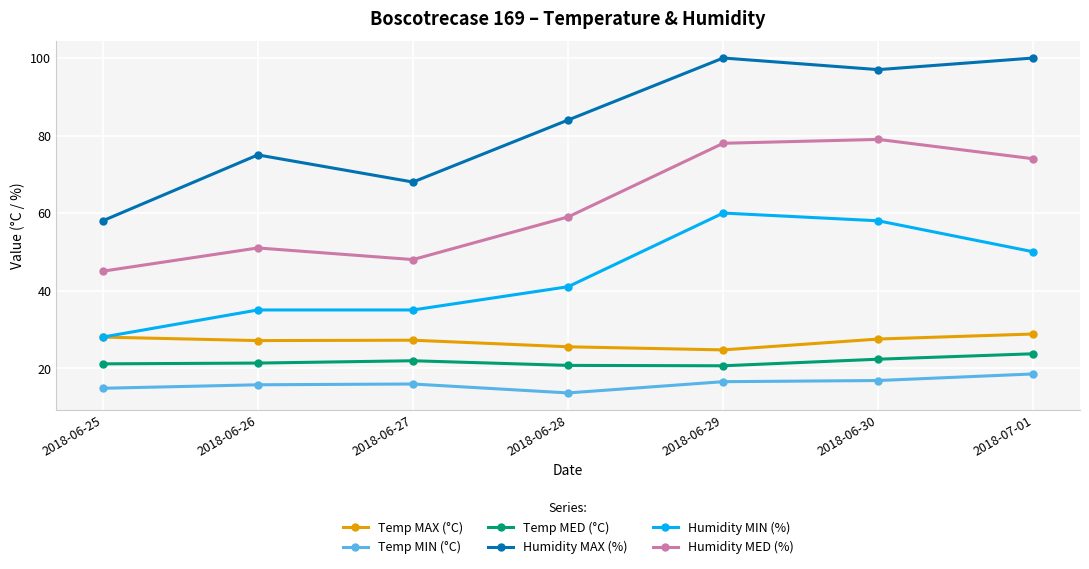

What is the difference between the maximum and minimum values in the Humidity MED (%) series?

34.0